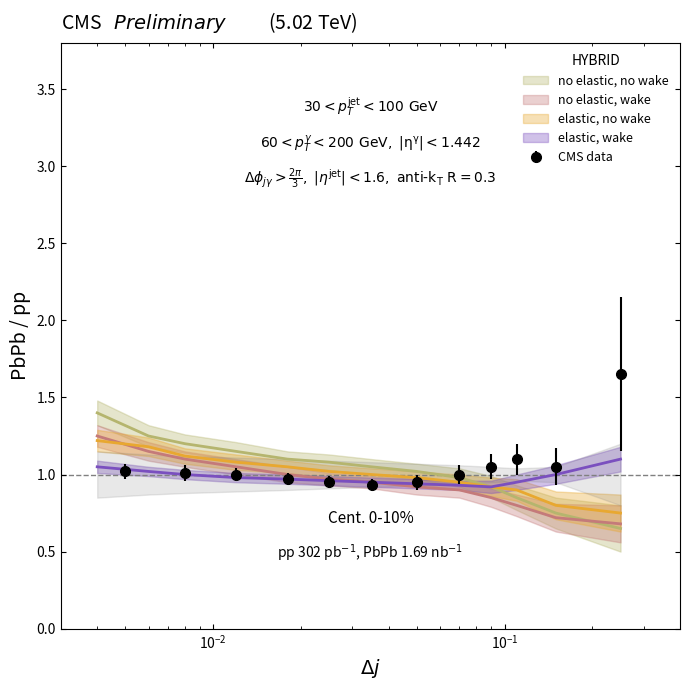

What is the value of the CMS data point at the 1st from the left?

1.0